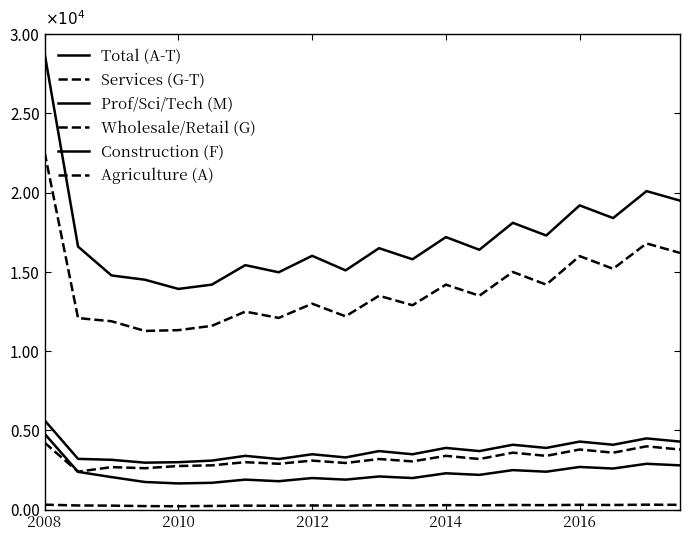

What is the highest value of the Services (G-T) series?

22550